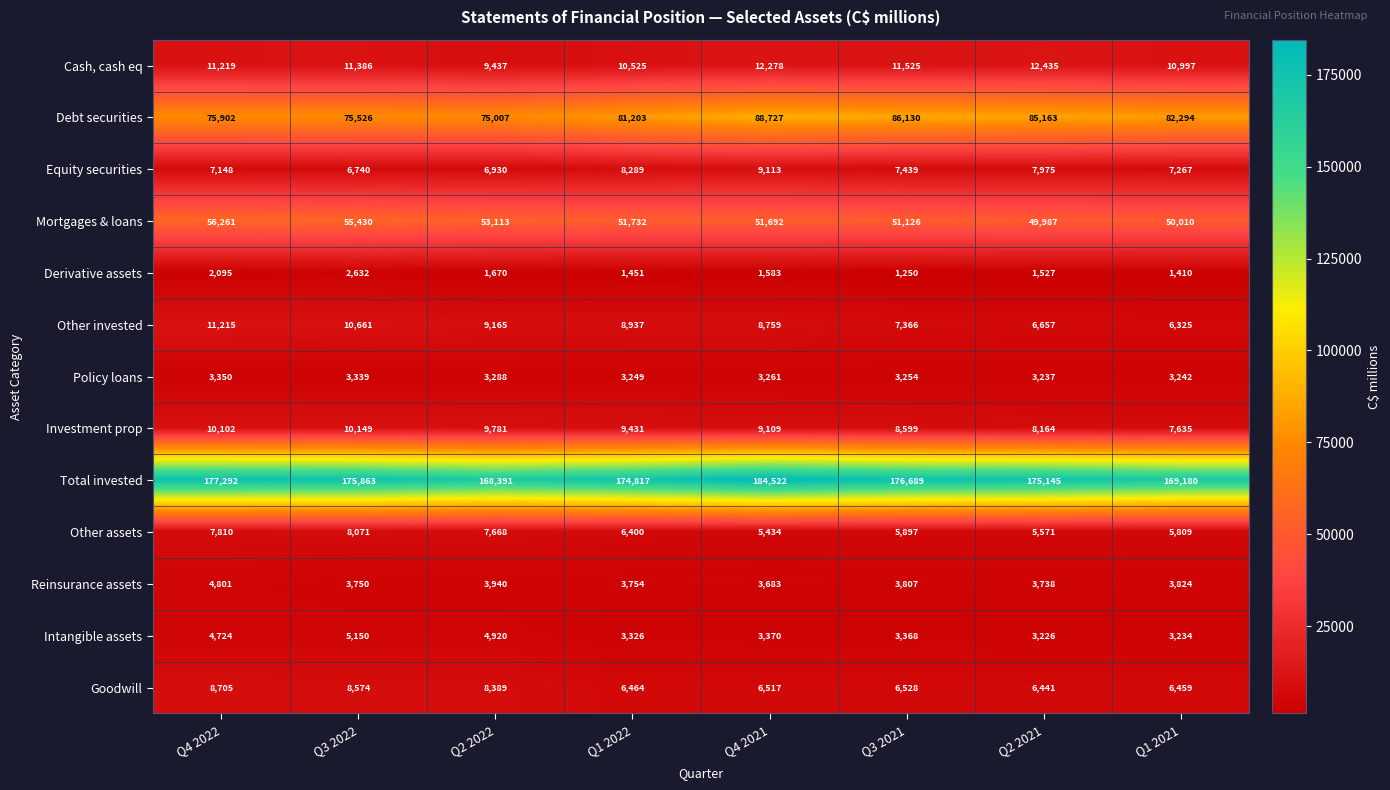

What is the sum of all Intangible assets values?

31318